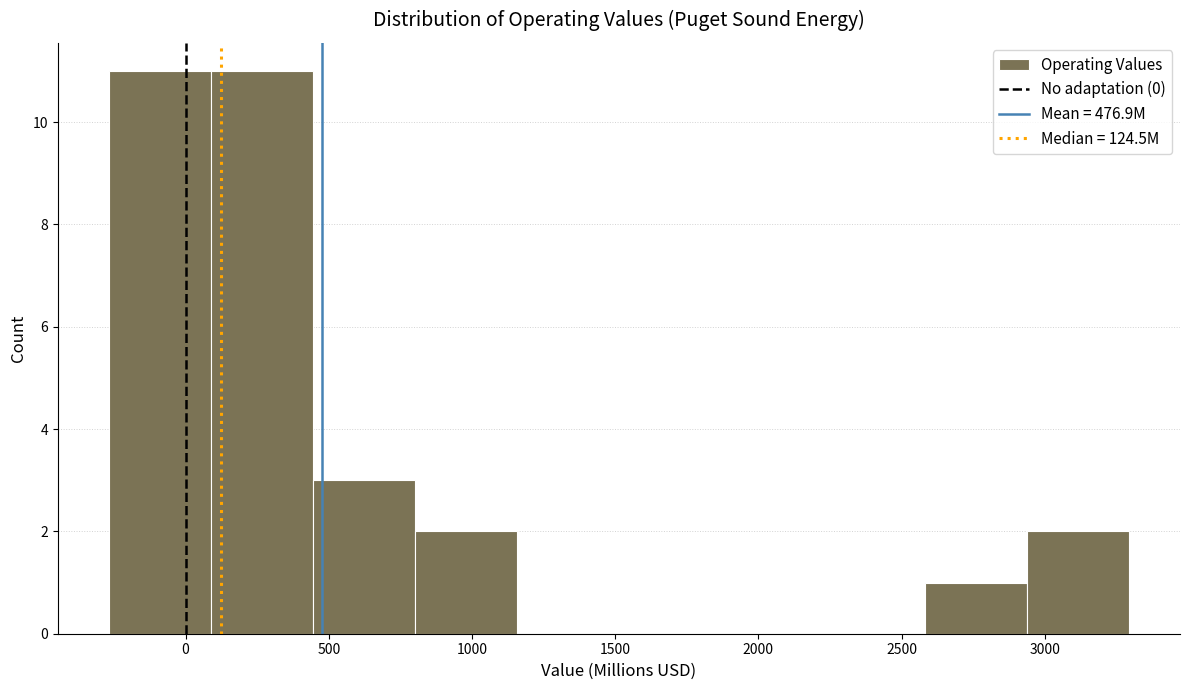

Reading left to right, transcribe this chart: for each bar, give the range it covers on the x-axis and its height. Neither the bar edges nor the heights are printed on the chart, so give them approximately, as read against the axes.

-250 to 100: 11
100 to 450: 11
450 to 800: 3
800 to 1150: 2
1150 to 1500: 0
1500 to 1850: 0
1850 to 2250: 0
2250 to 2600: 0
2600 to 2950: 1
2950 to 3300: 2